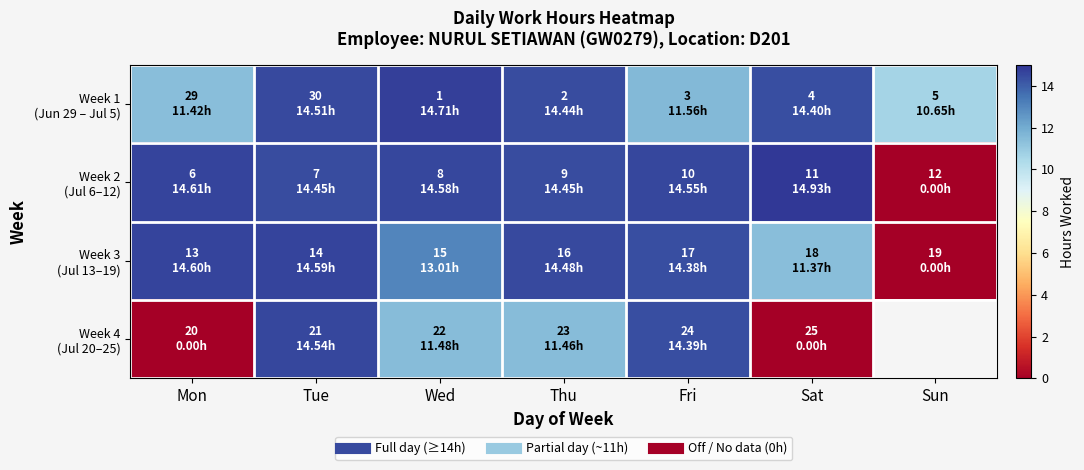

How many series are shown in this chart?

4